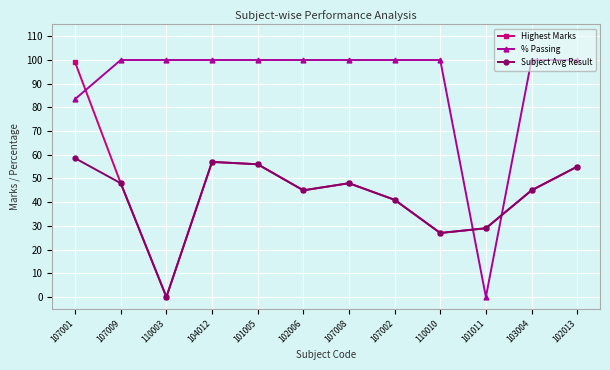

How many categories are shown in the chart?

12